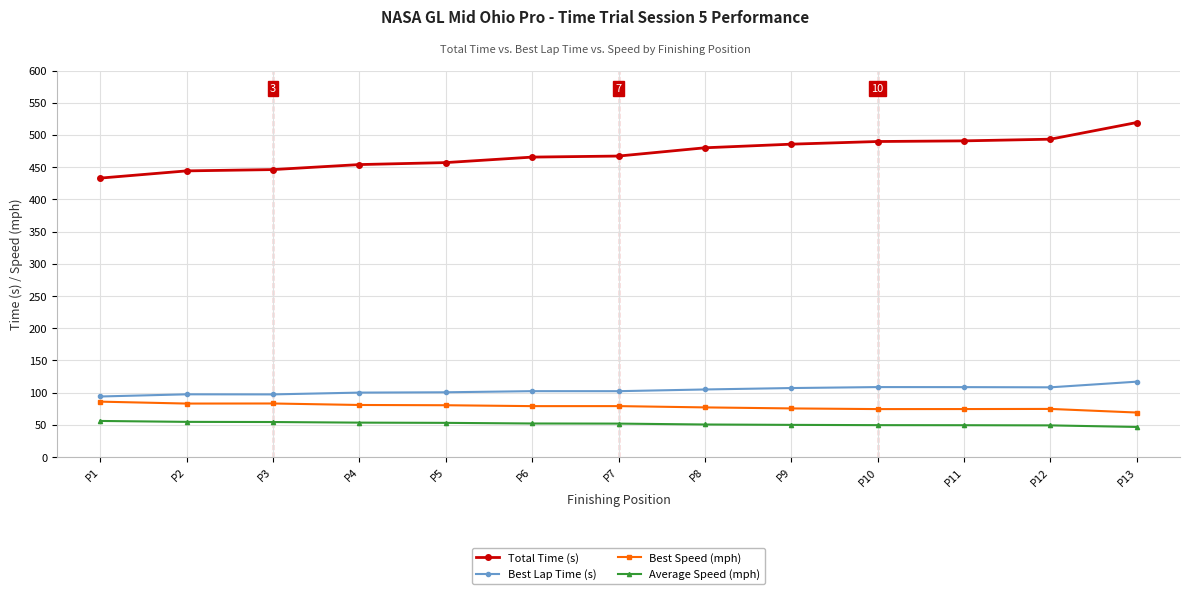

What is the sum of all Best Speed (mph) values?

1017.9